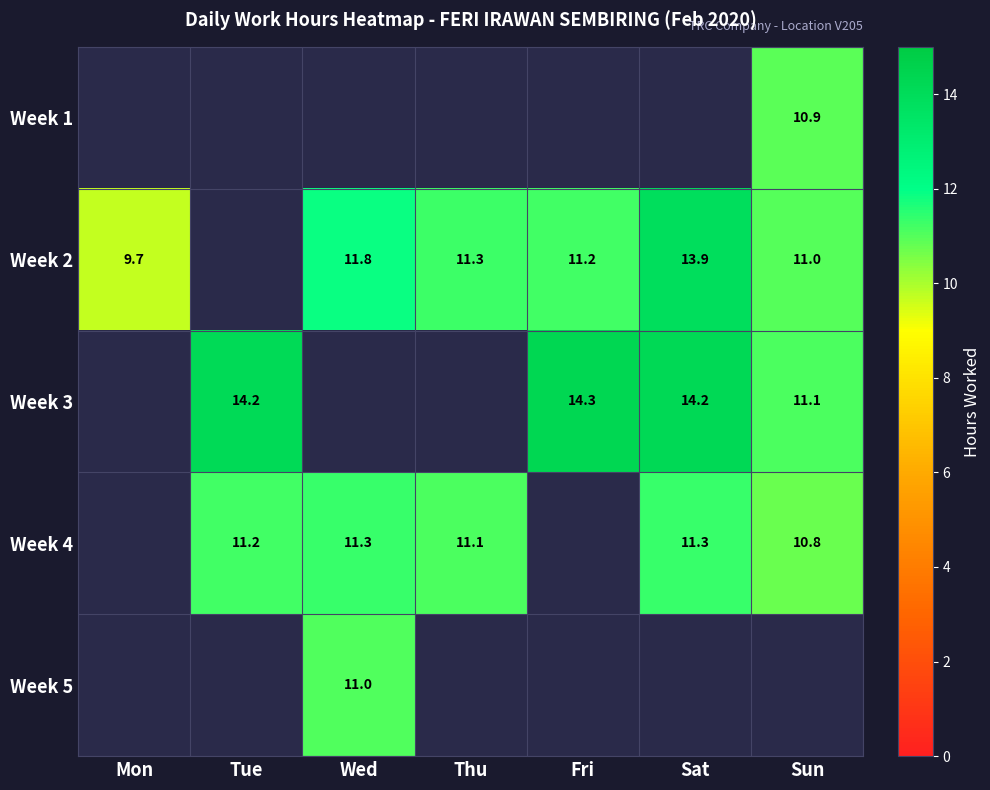

Which category has the lowest value in the Week 3 series?

Mon